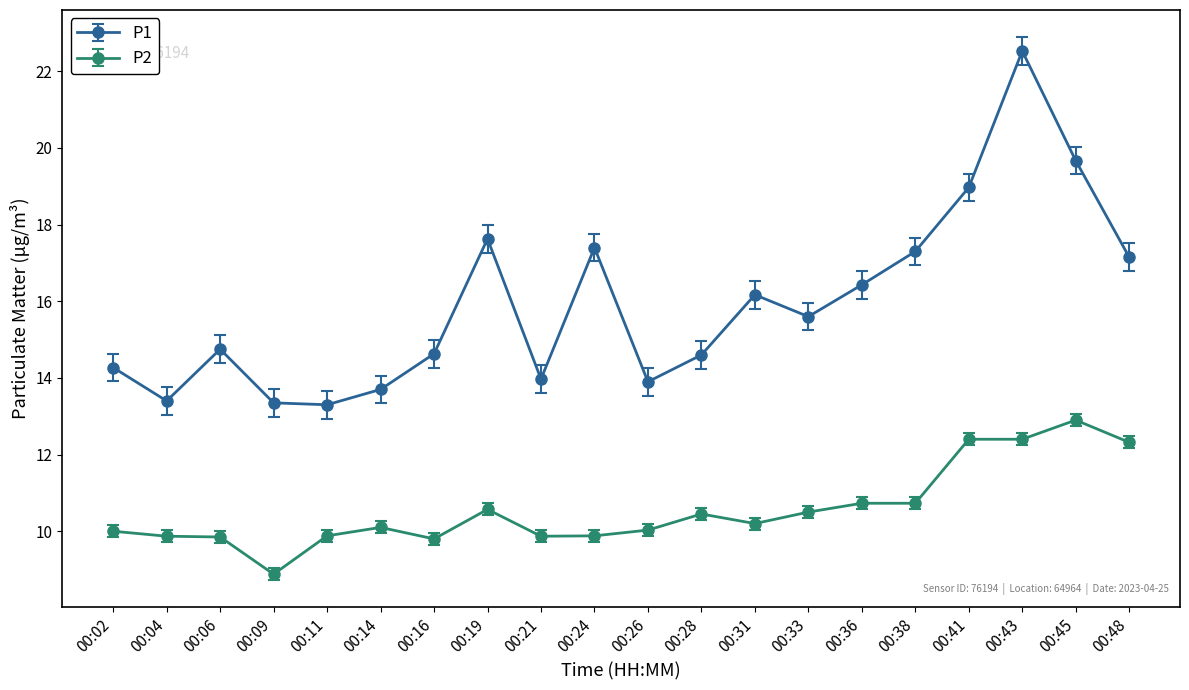

What are all the series names shown in the legend?

P1, P2